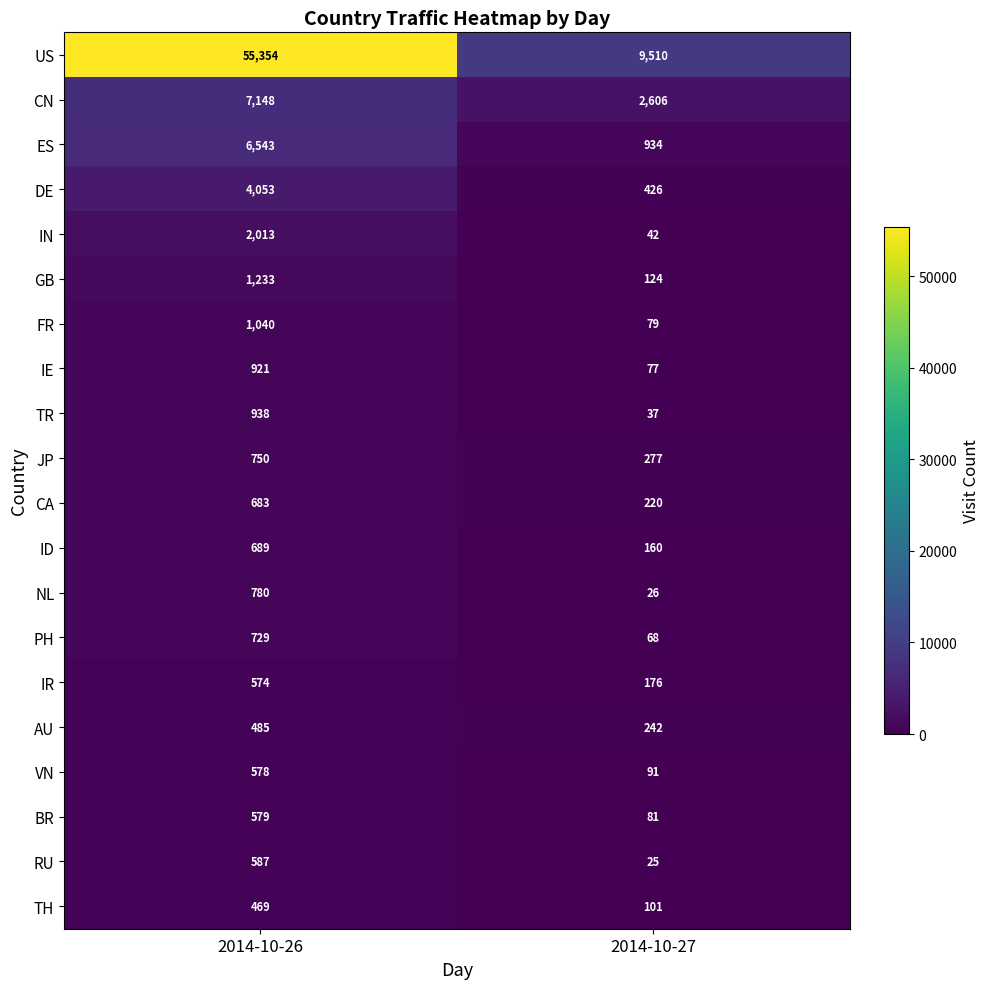

What is the total value across all series at 2014-10-26?

86146